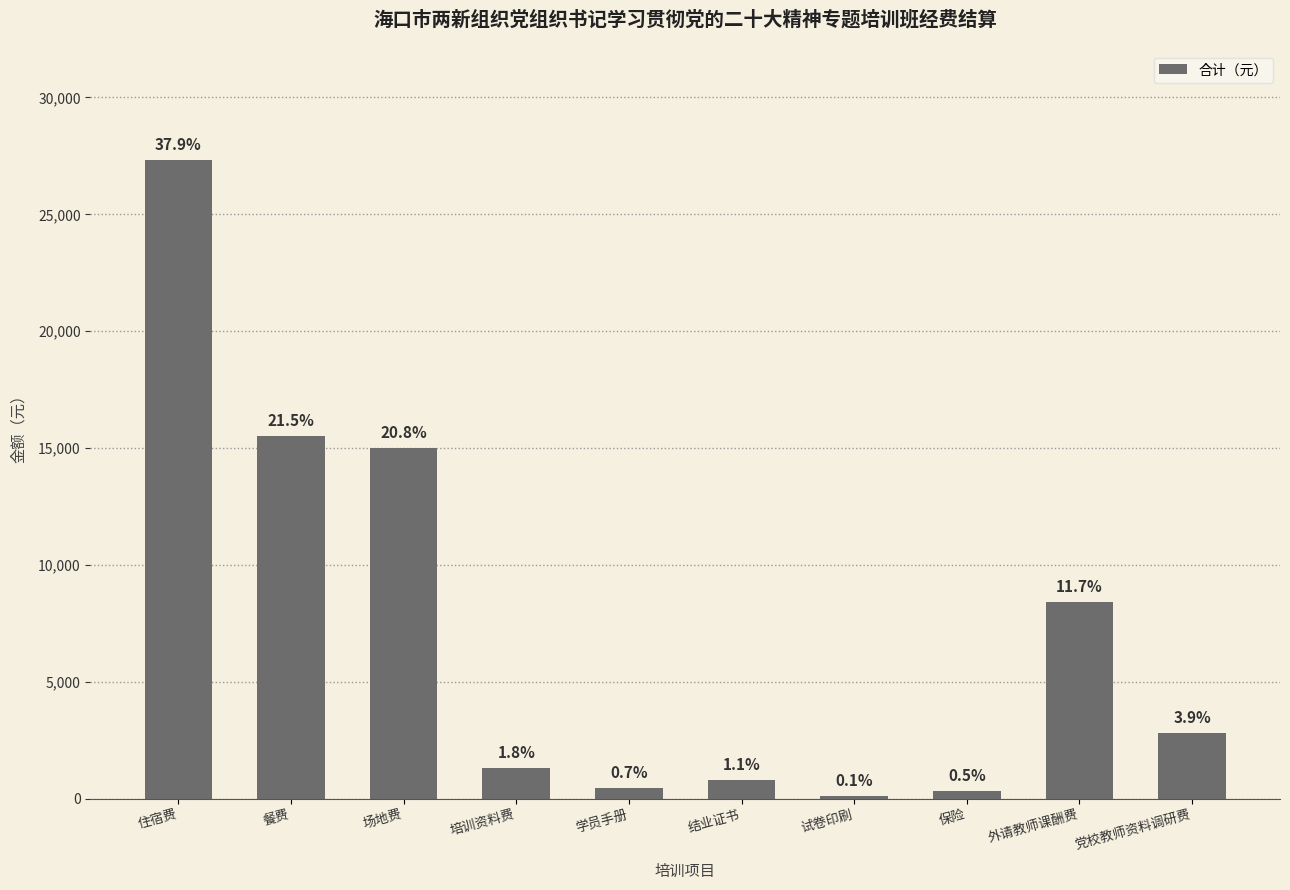

The chart shows a value of 1364.8 at 结业证书. True or false?

False